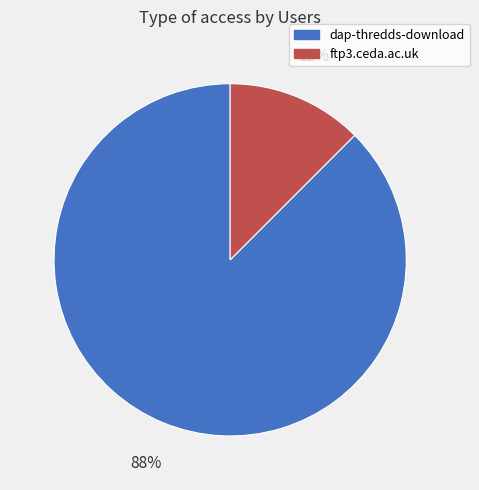

Do dap-thredds-download and ftp3.ceda.ac.uk together represent more than half of the pie?

Yes